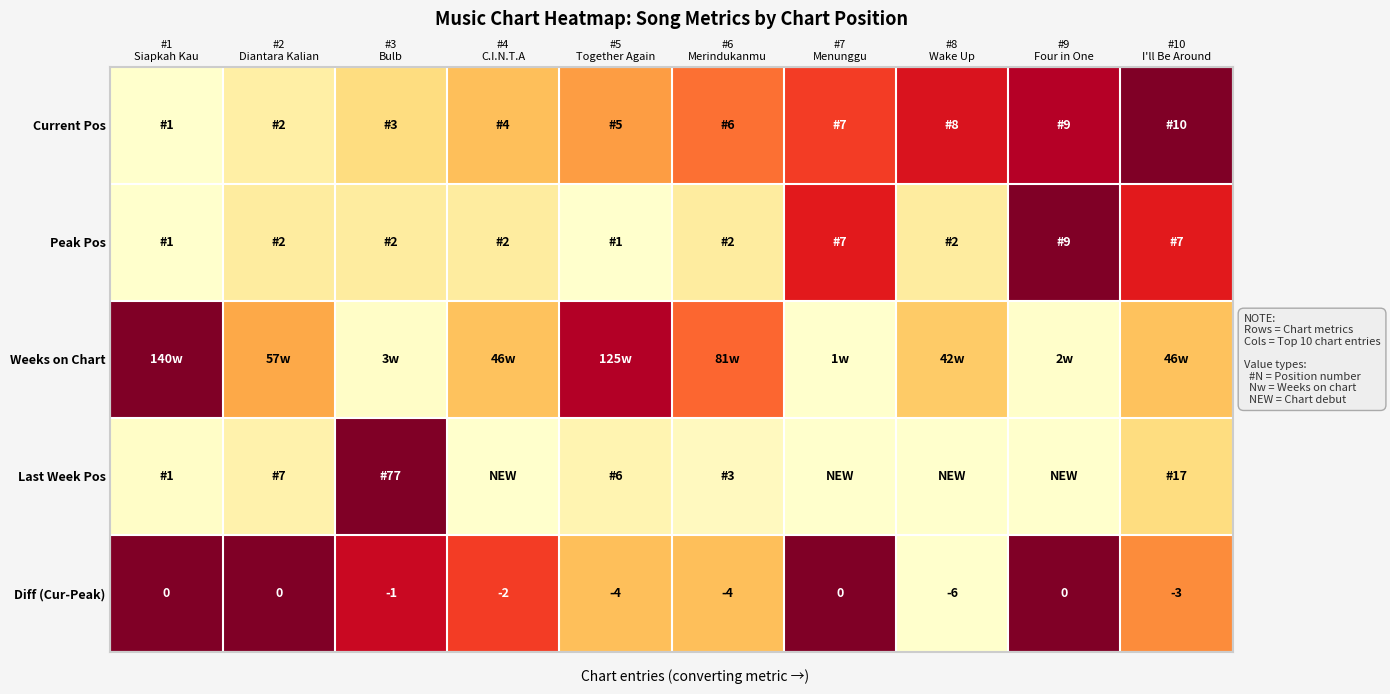

How many data points in Diff (Cur-Peak) are less than -1?

5